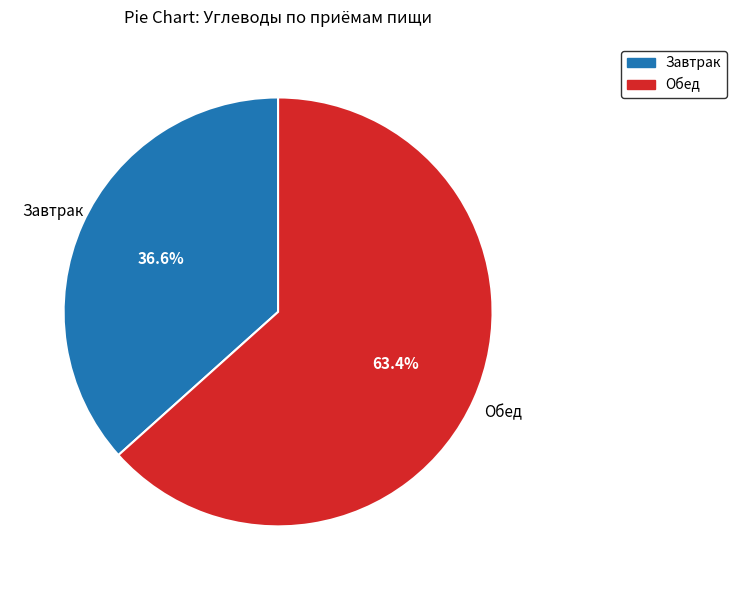

Count the number of slices in the pie.

2